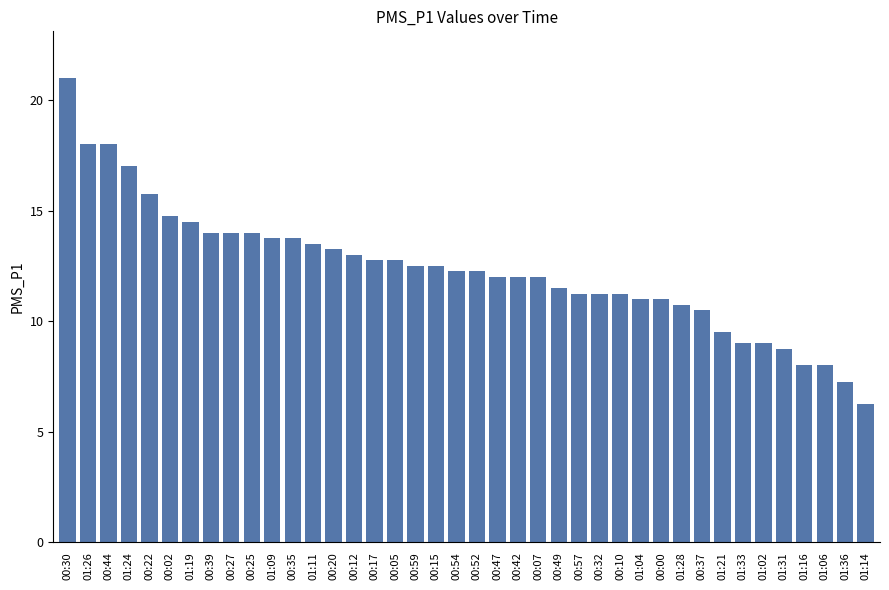

What is the change in value from 00:57 to 01:31?

-2.5